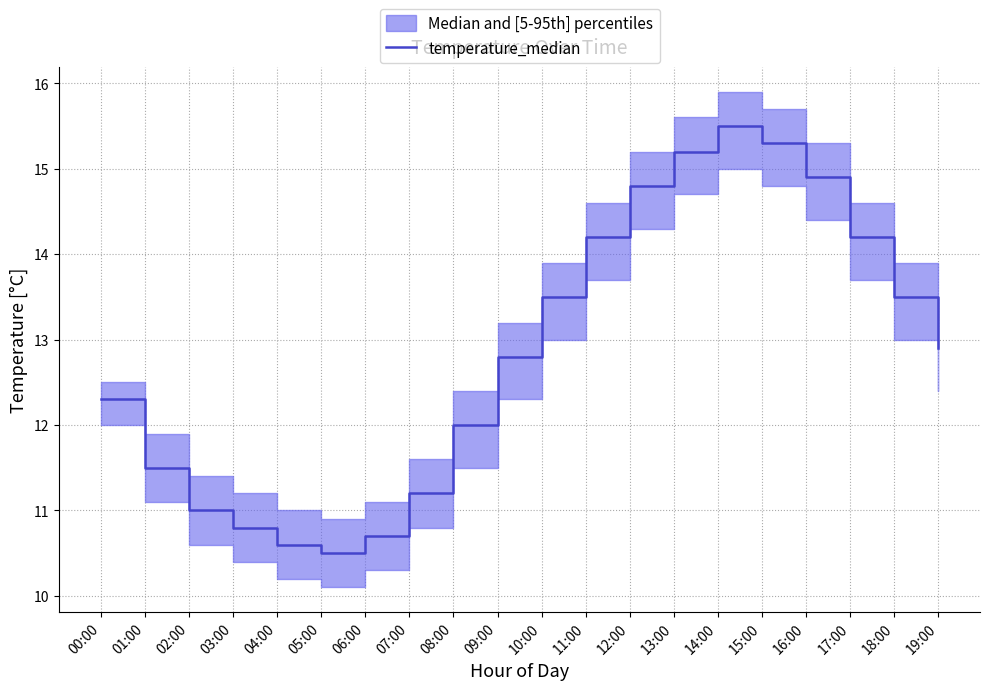

Where is the first local maximum?

14:00